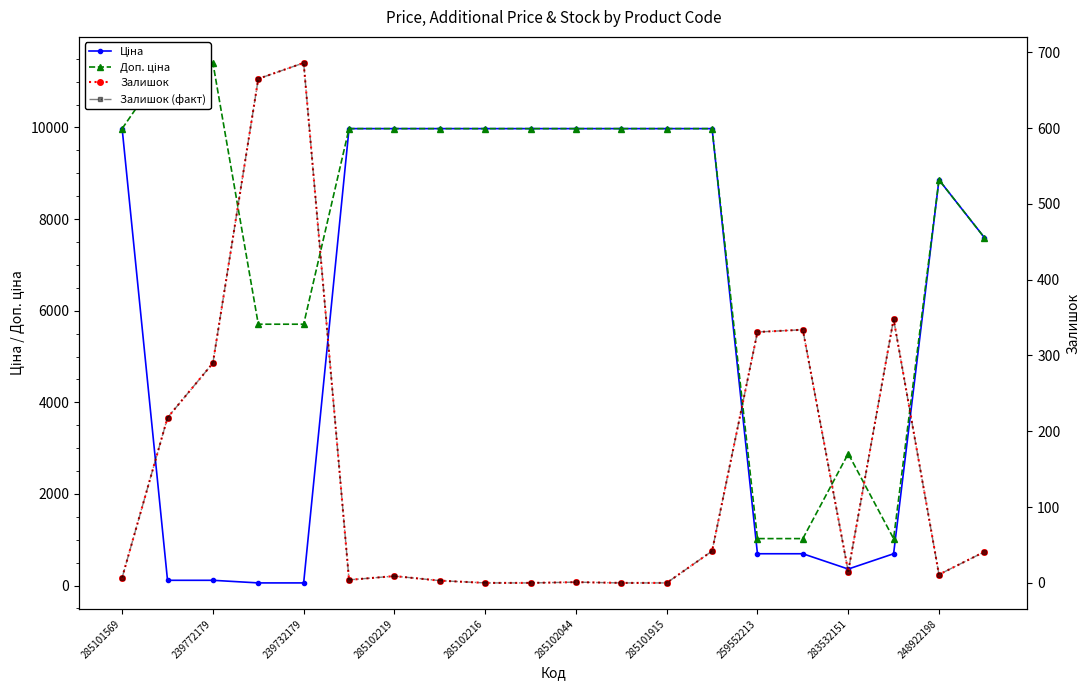

Rank the categories by Залишок (факт) value from lowest to highest.

283532151, 248922198, 11, 12, 10, 259552213, 285102044, 285101569, 285101915, 18, 16, 19, 13, 239772179, 239732179, 14, 15, 17, 285102219, 285102216